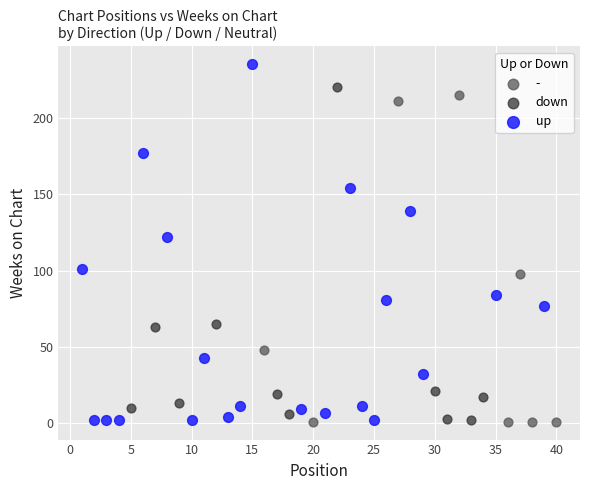

Which series has the largest Y range (max minus min)?

up